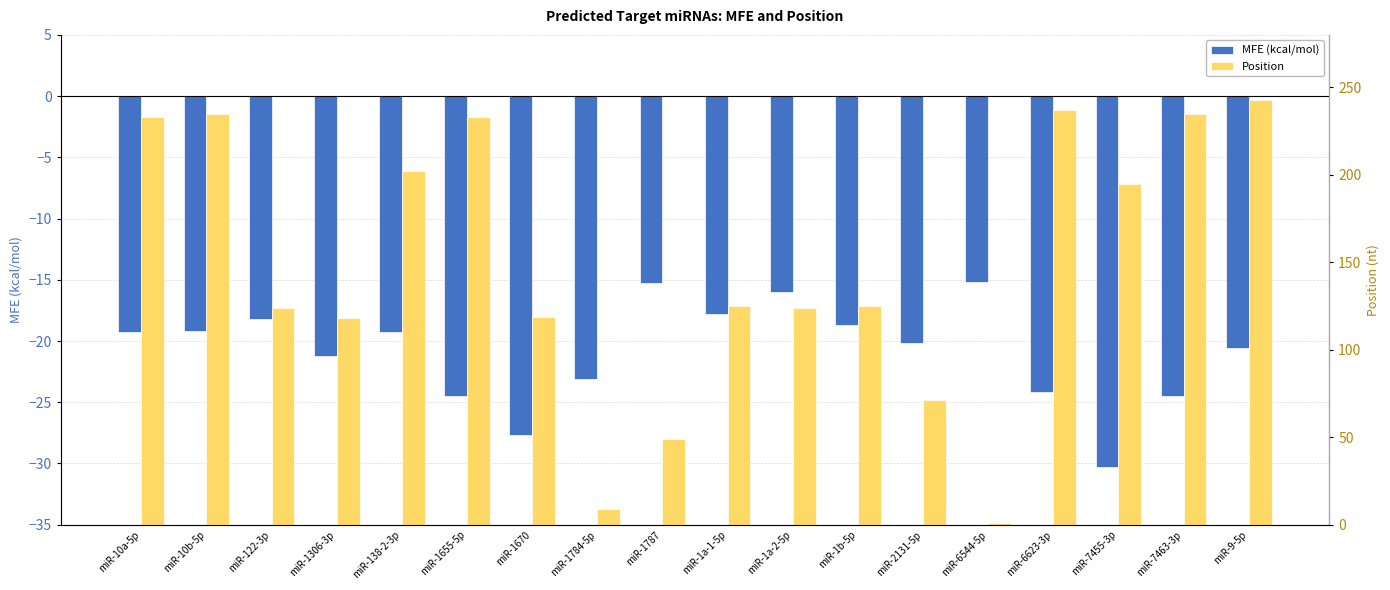

How many bars are there in total?

36